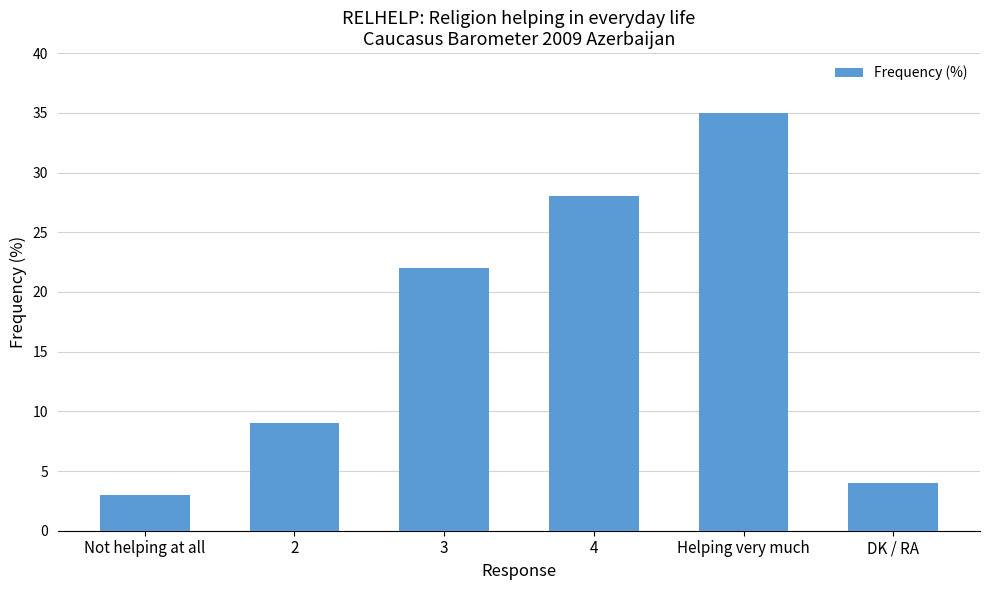

How many categories are shown in the chart?

6